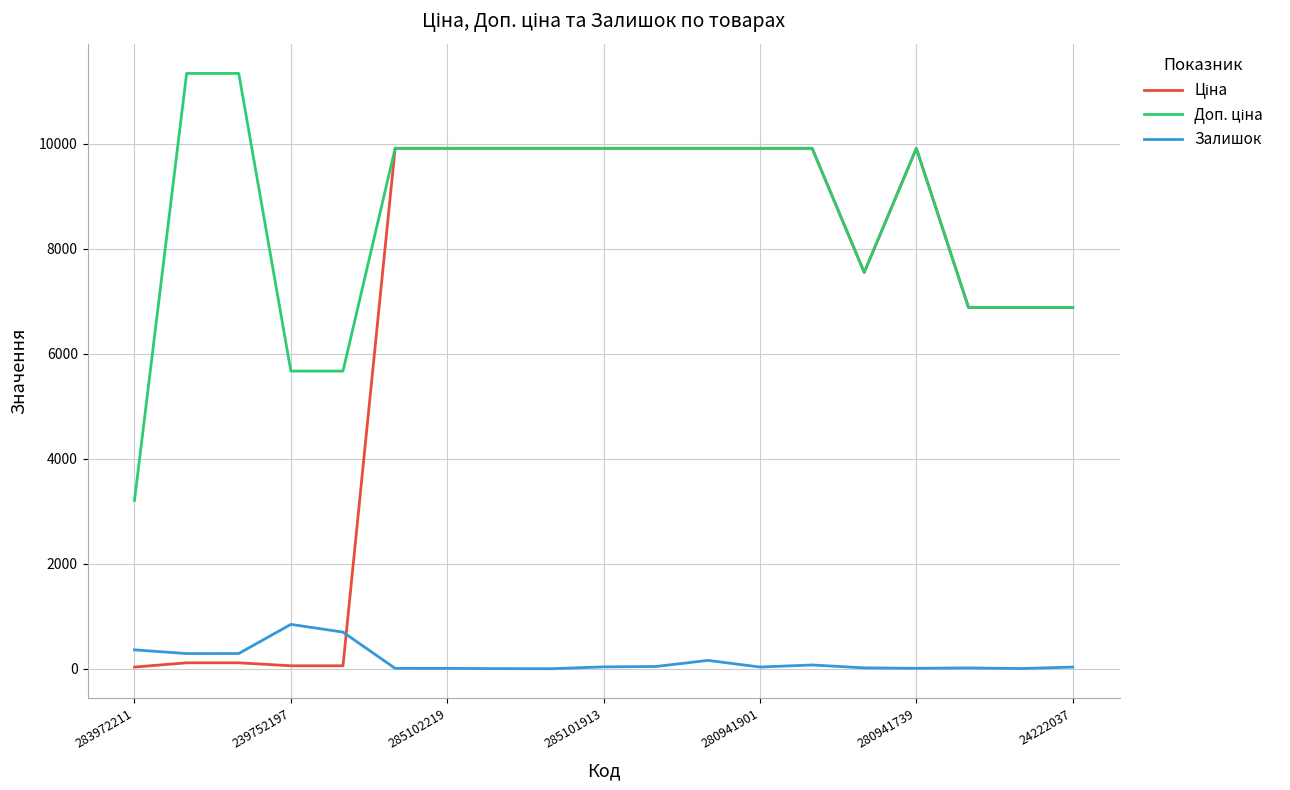

What is the highest value of the Залишок series?

845.0